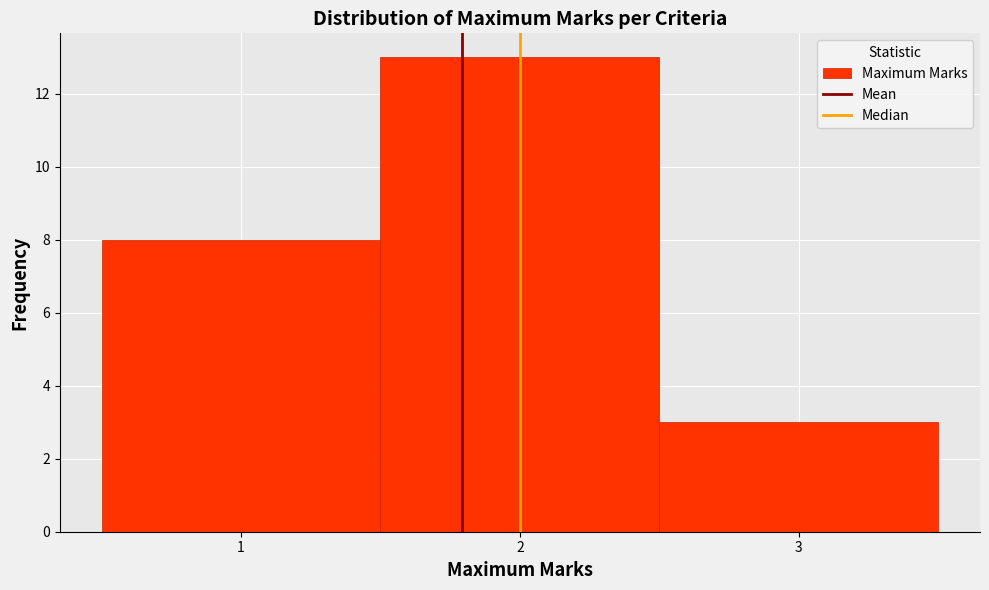

How tall is the bar that spans 0.5 to 1.5 on the x-axis? The values are not printed on the chart, so give them approximately, as read against the axis.

8